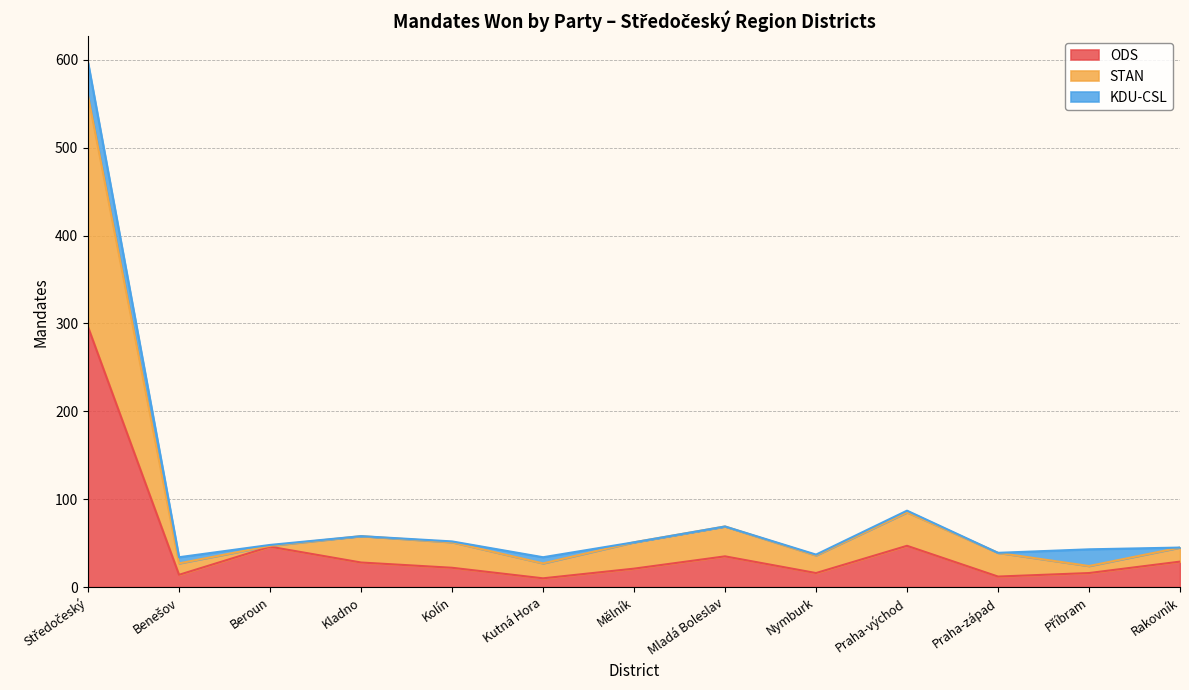

True or false: ODS has a value of 47 at Praha-východ.

True